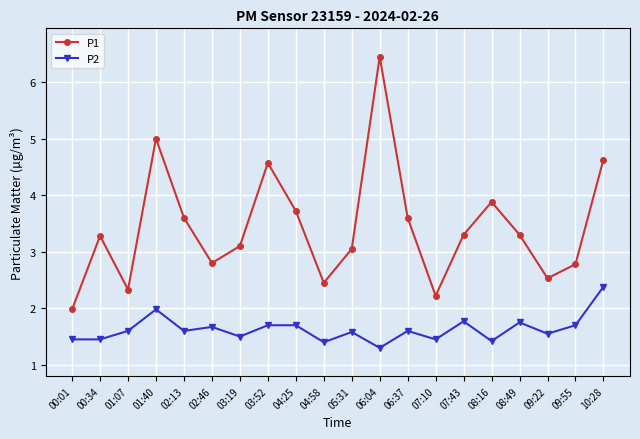

What is the sum of the P1 values at 10:28 and 02:13?

8.2